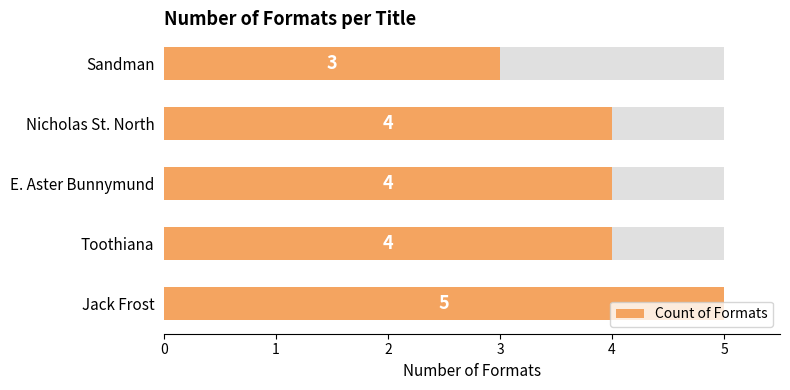

What is the value of the 4th bar from the left?

4